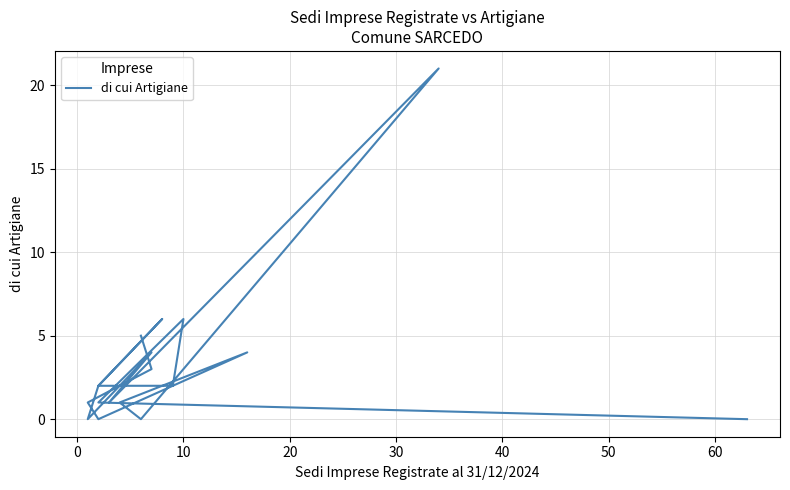

How many series are shown in this chart?

1